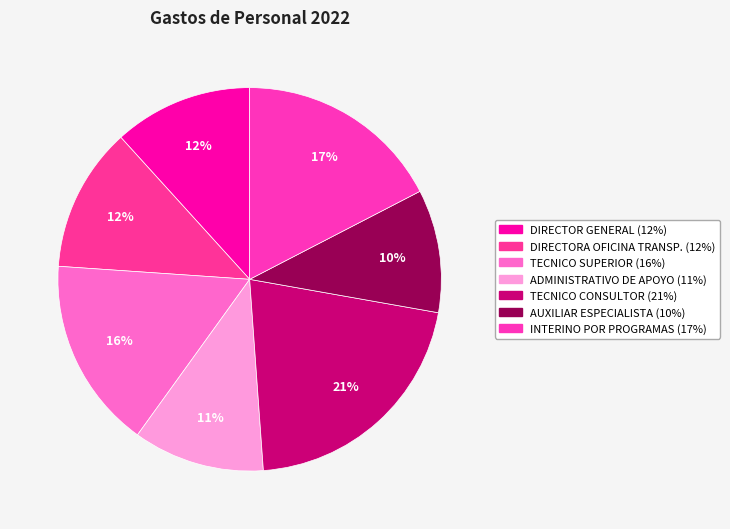

How many segments does this pie chart have?

7